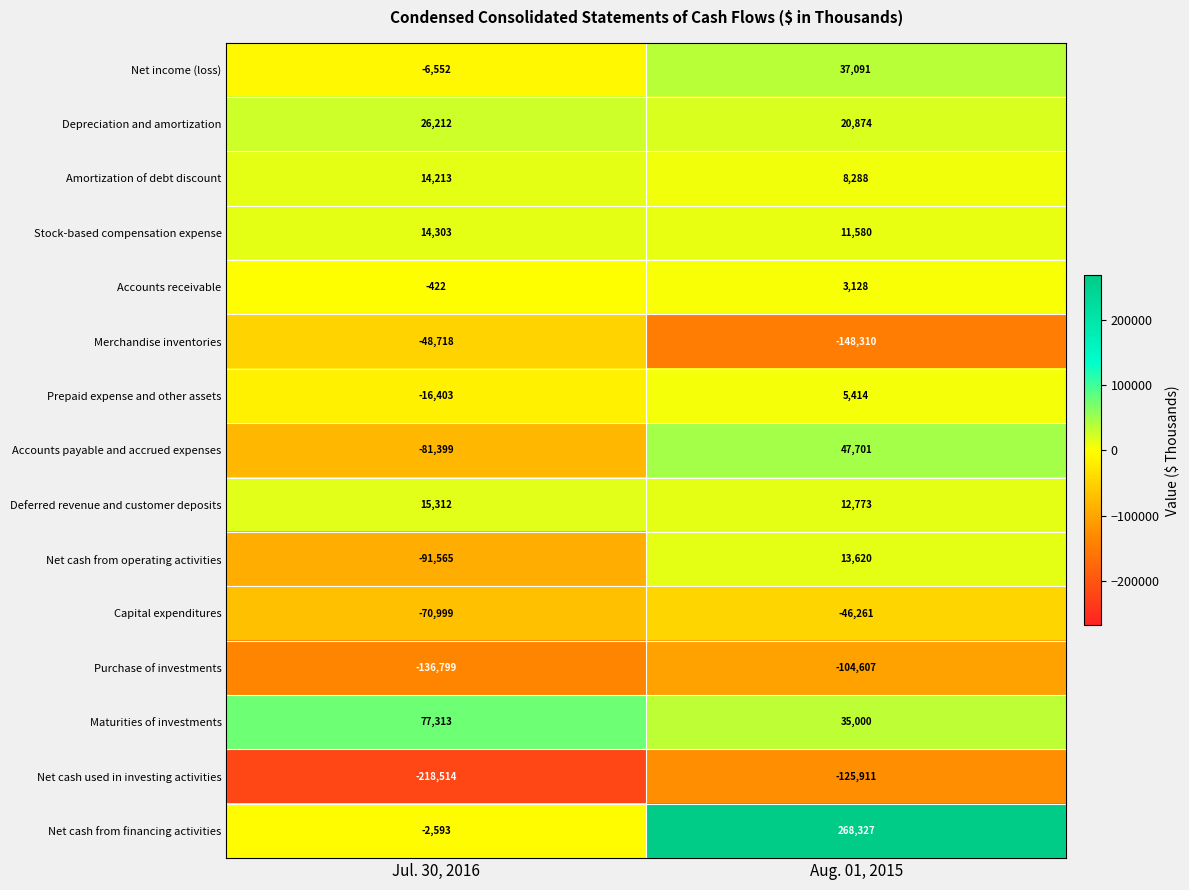

True or false: Stock-based compensation expense has a value of 16974 at Aug. 01, 2015.

False